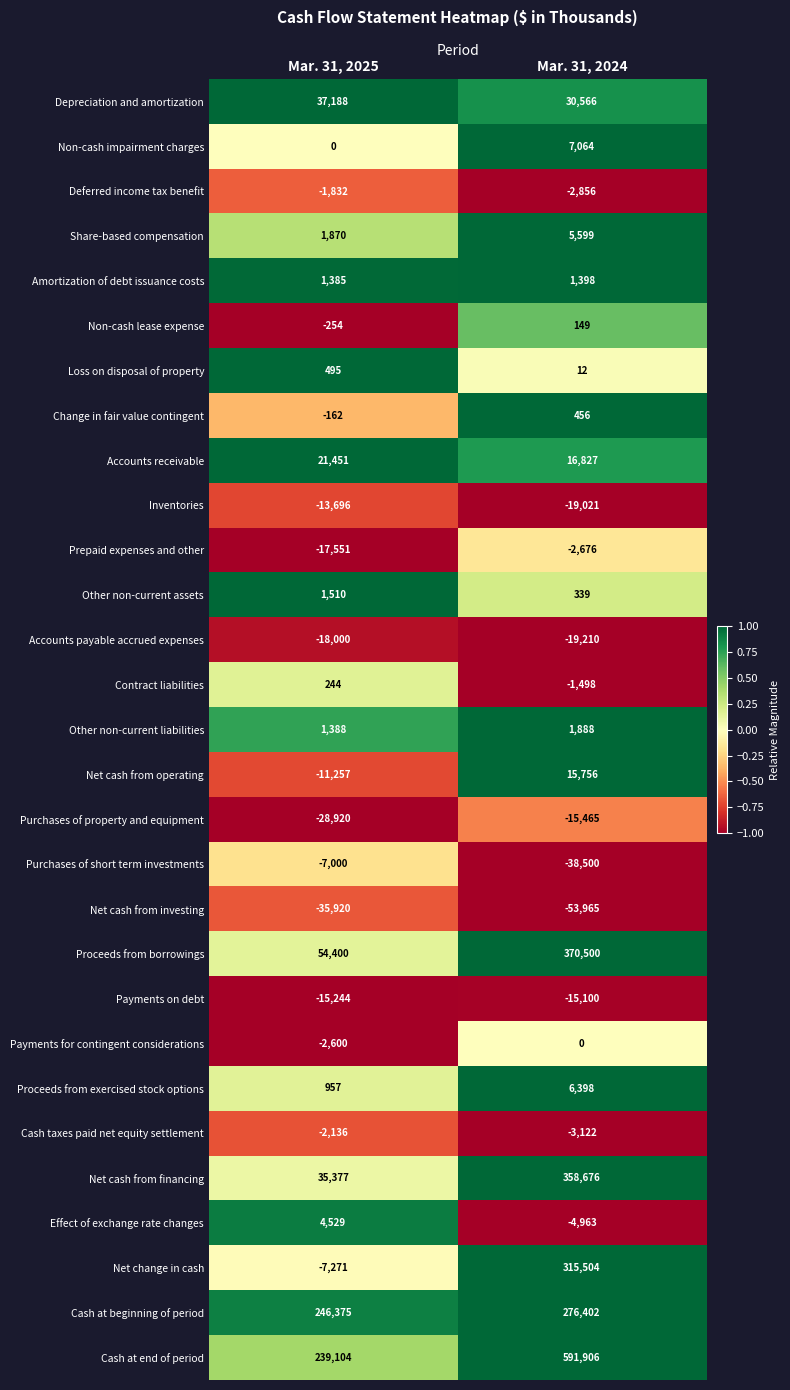

Count the number of data series in this chart.

29